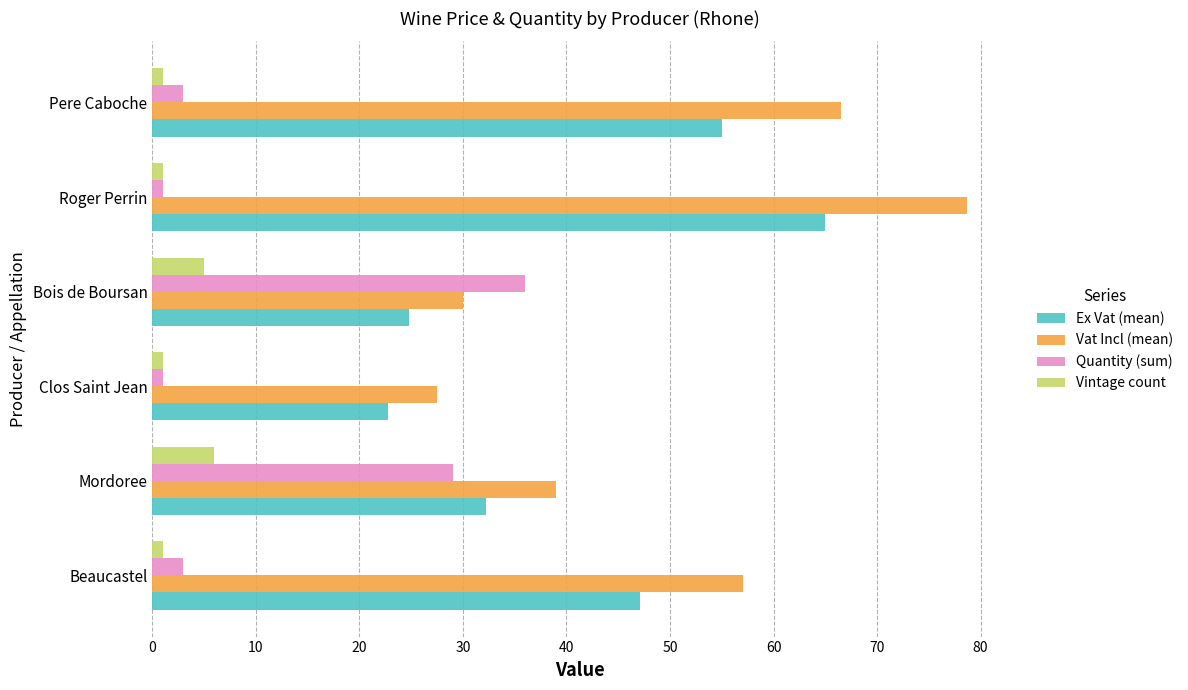

Which series has the widest spread of values?

Vat Incl (mean)